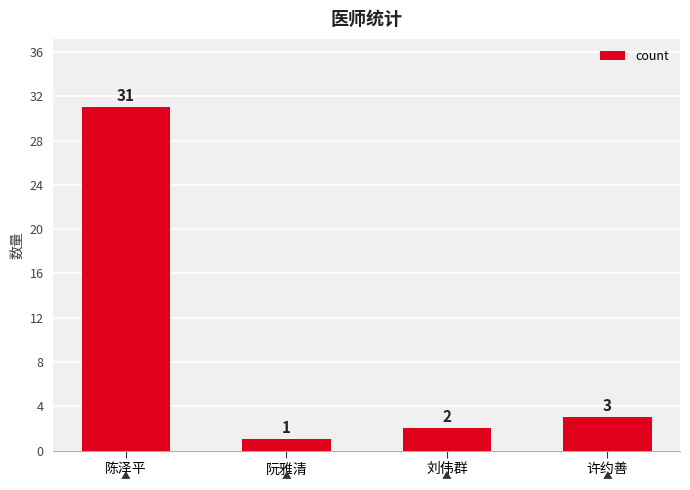

What is the difference between the second highest and minimum values?

2